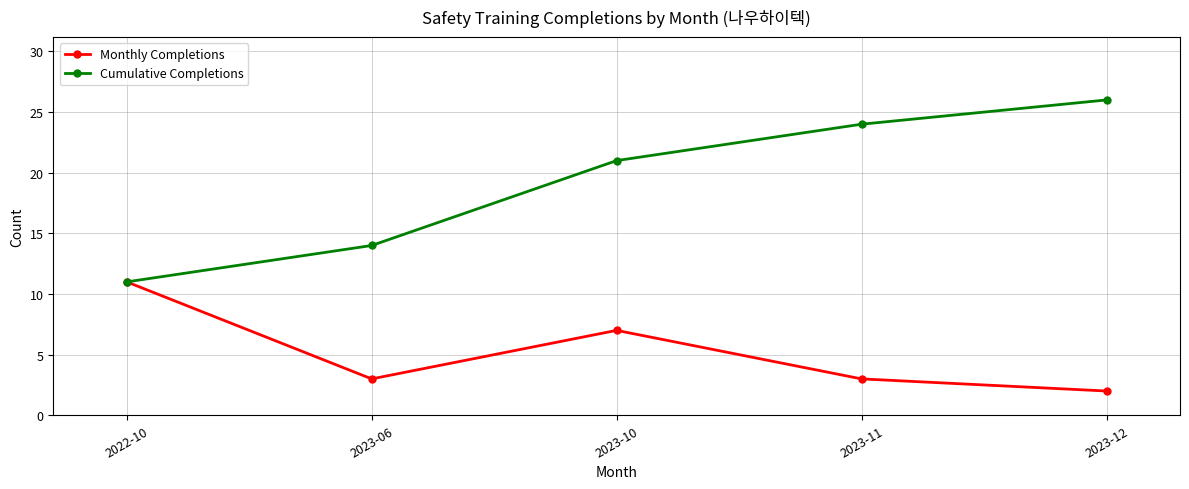

What is the spread (max minus min) of values at 2023-10?

14